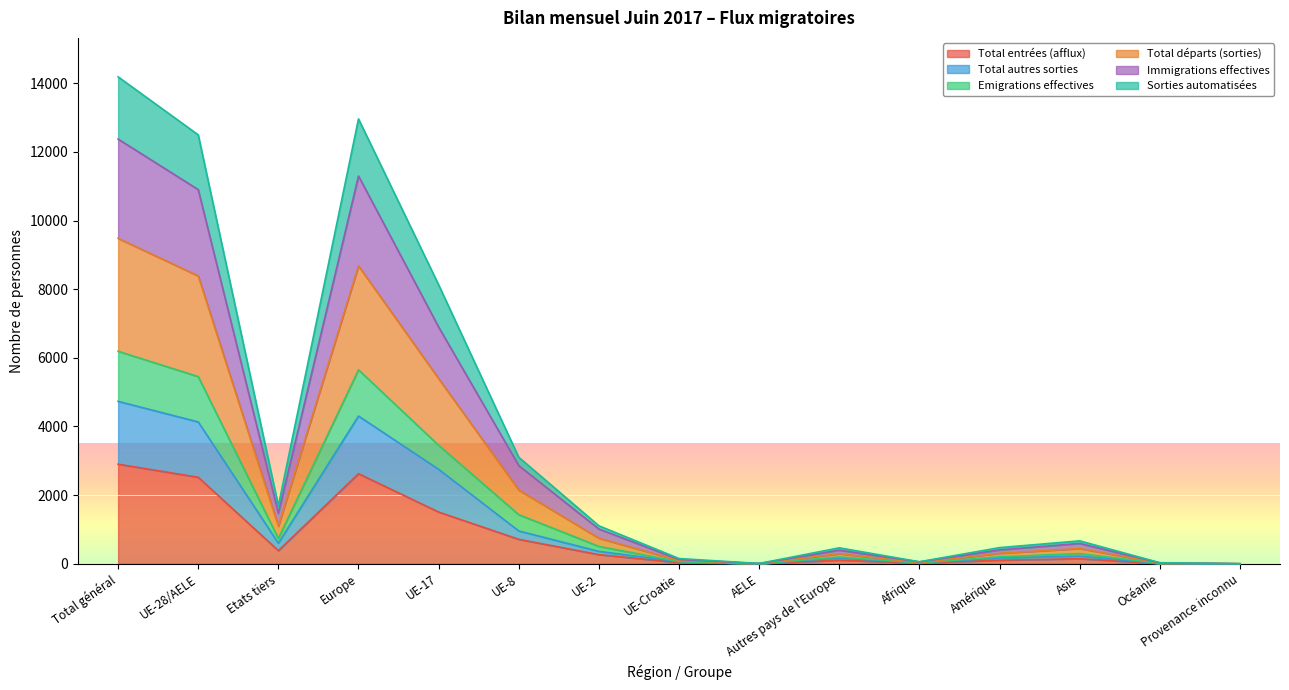

At which label is Total autres sorties closest to 2366?

UE-17